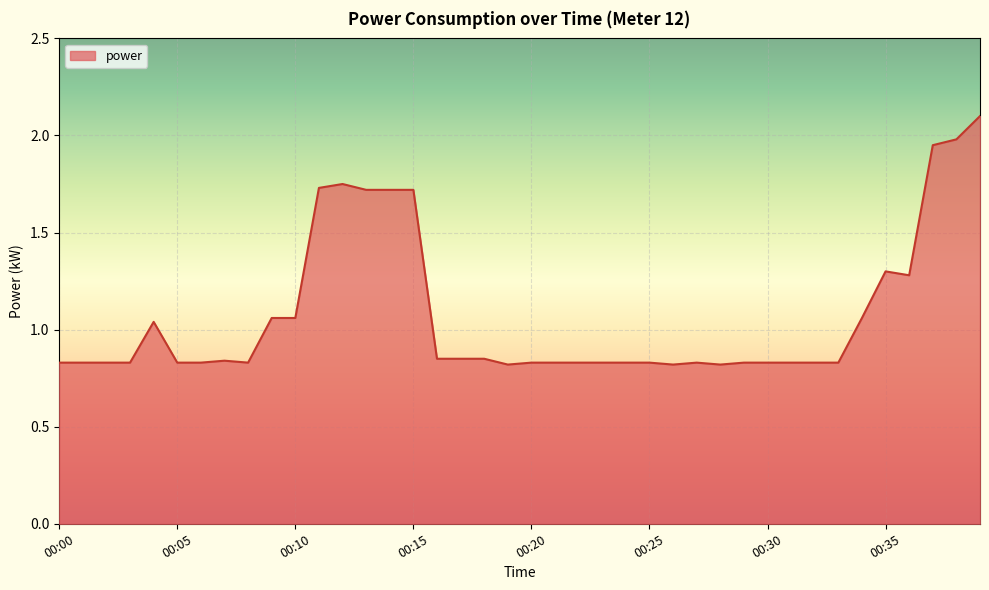

What is the difference between the second highest and second lowest values?

1.2